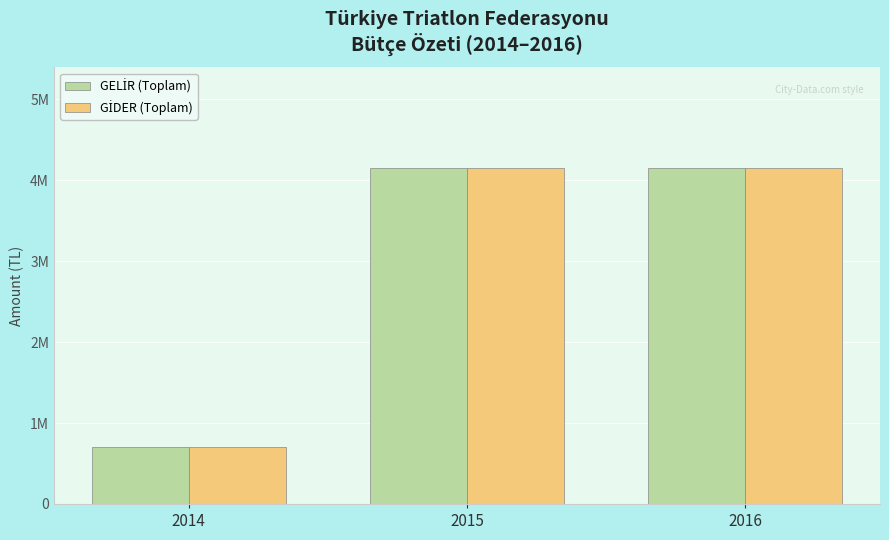

Are the bars grouped side by side (vs. stacked)?

Yes